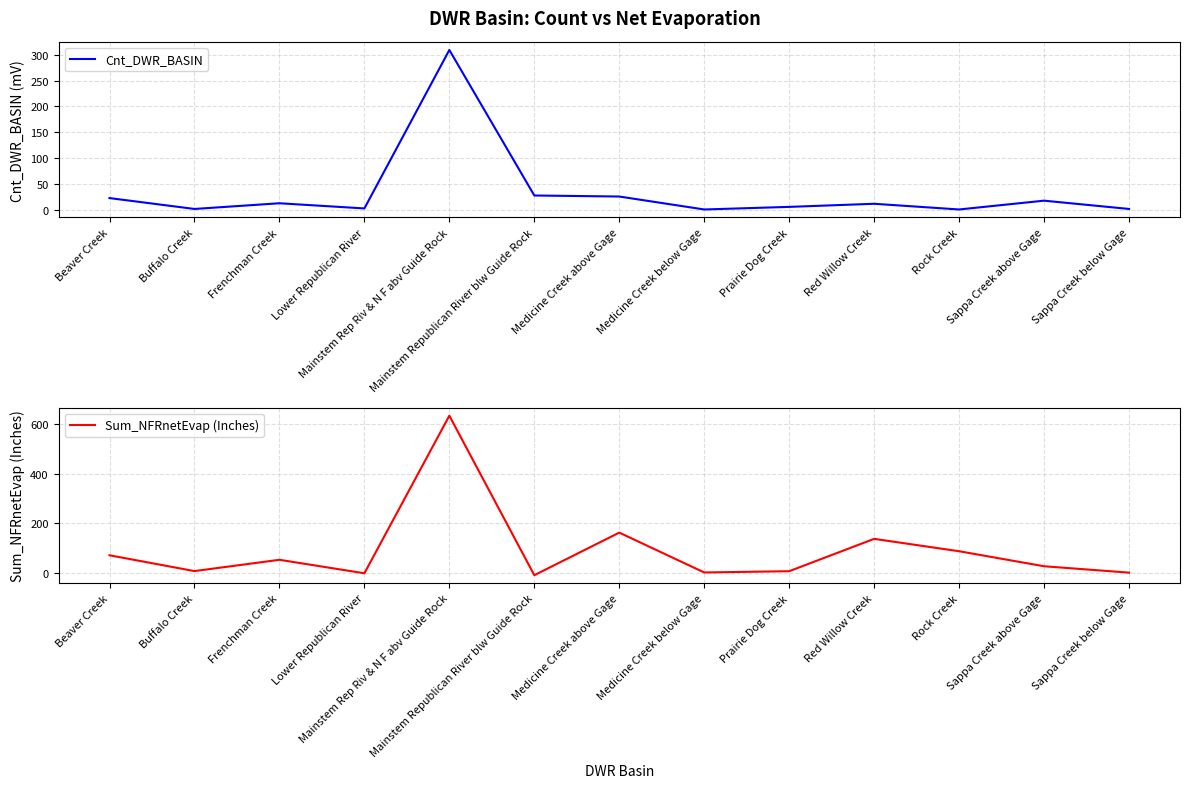

What is the maximum value for Cnt_DWR_BASIN?

309